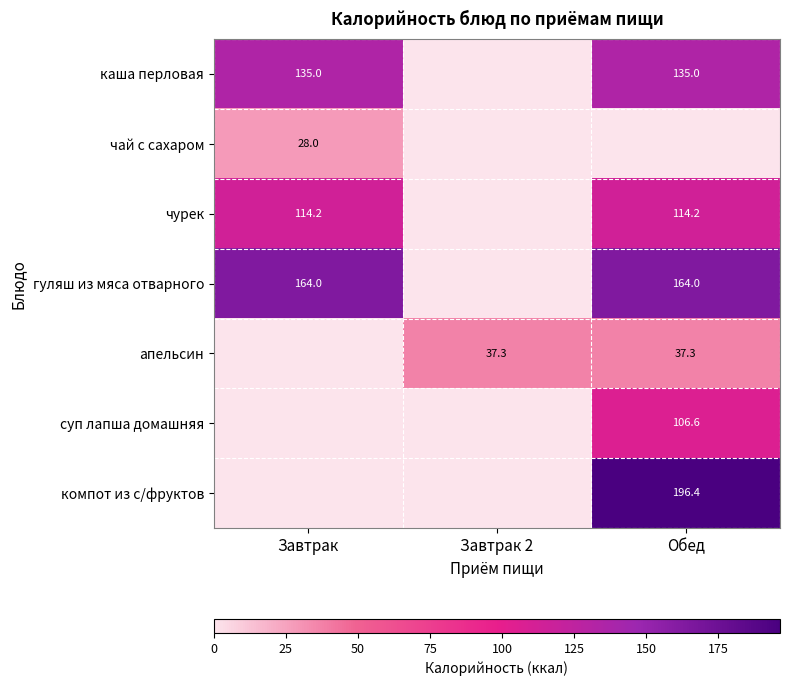

The компот из с/фруктов series shows 196.4 at Обед. True or false?

True